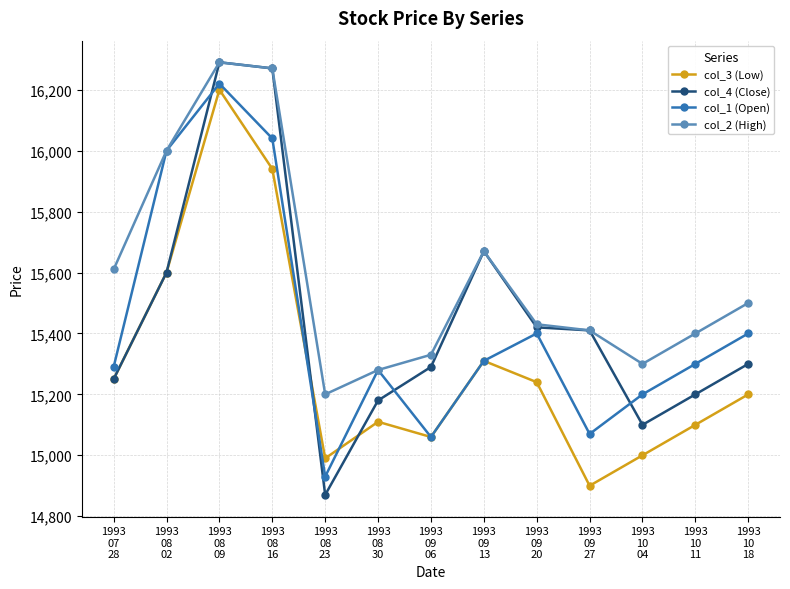

After their last crossing, which series has the higher values: col_3 (Low) or col_1 (Open)?

col_1 (Open)